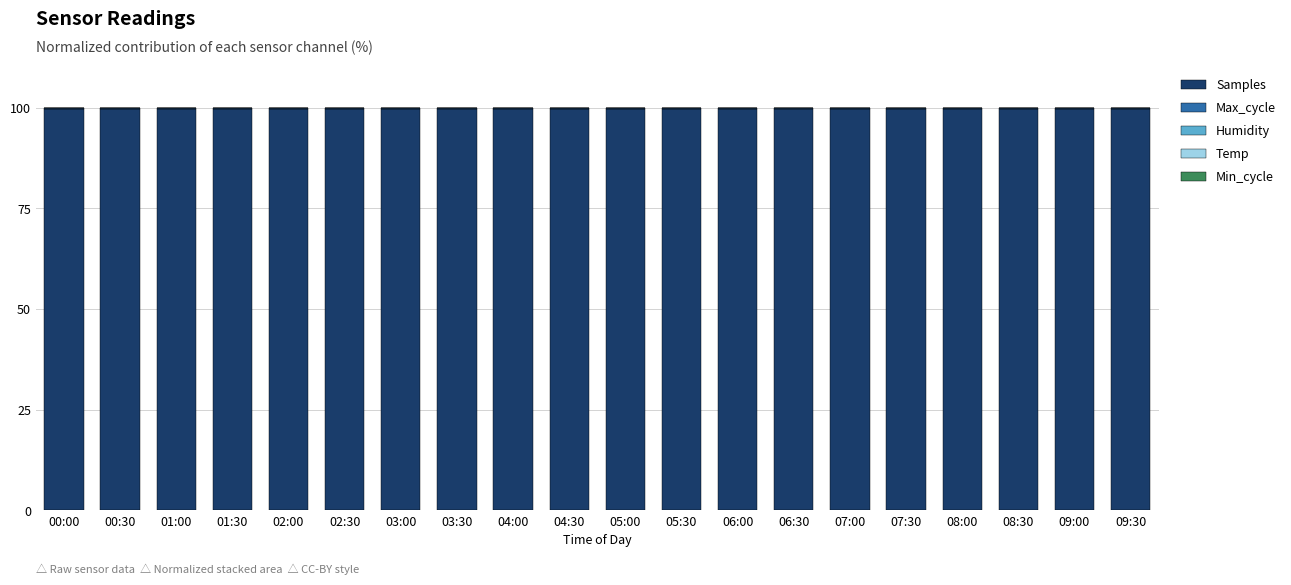

Is it true that Samples equals 155.0 at 06:30?

False